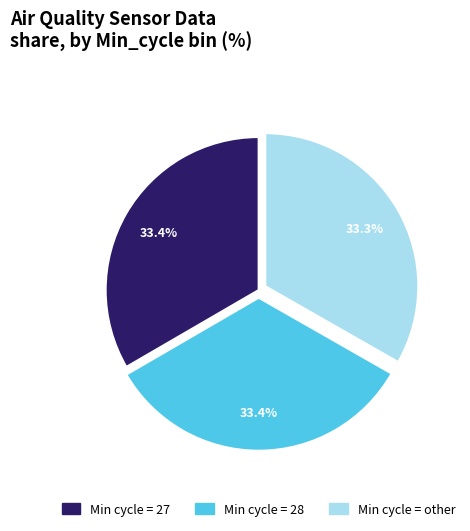

Does any single category account for the majority?

No